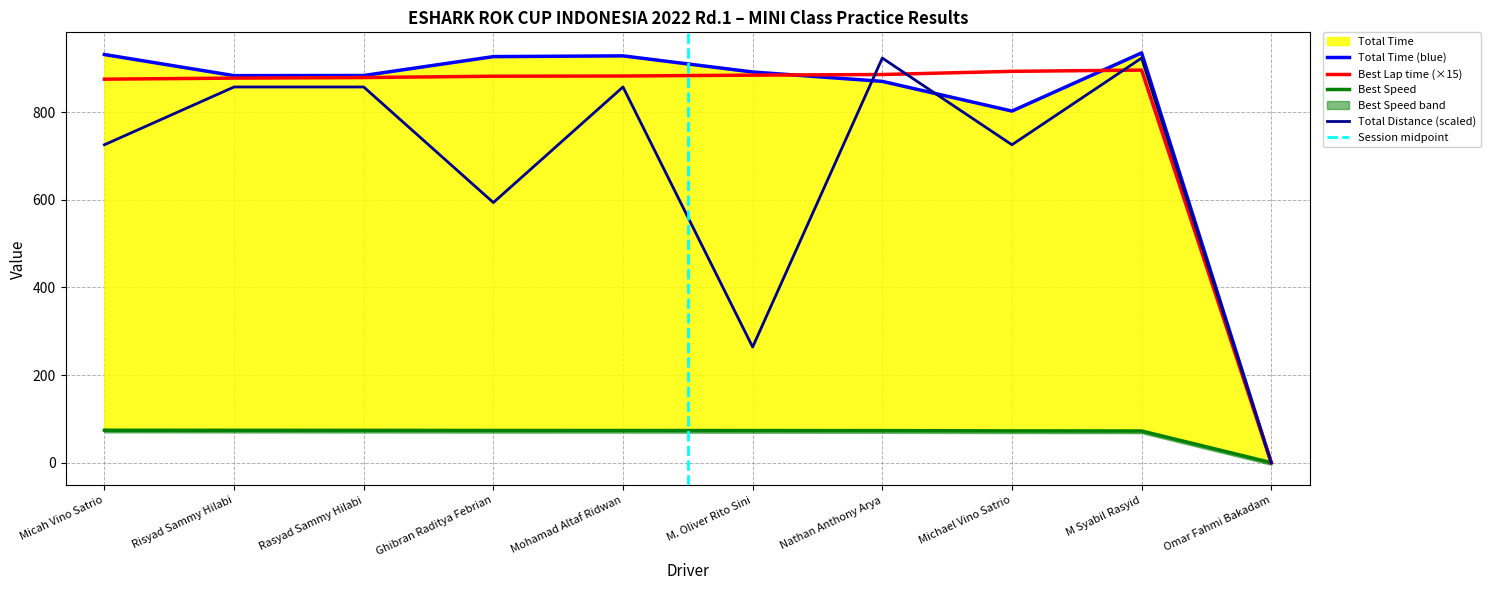

What is the sum of all Total Time values?

8058.2